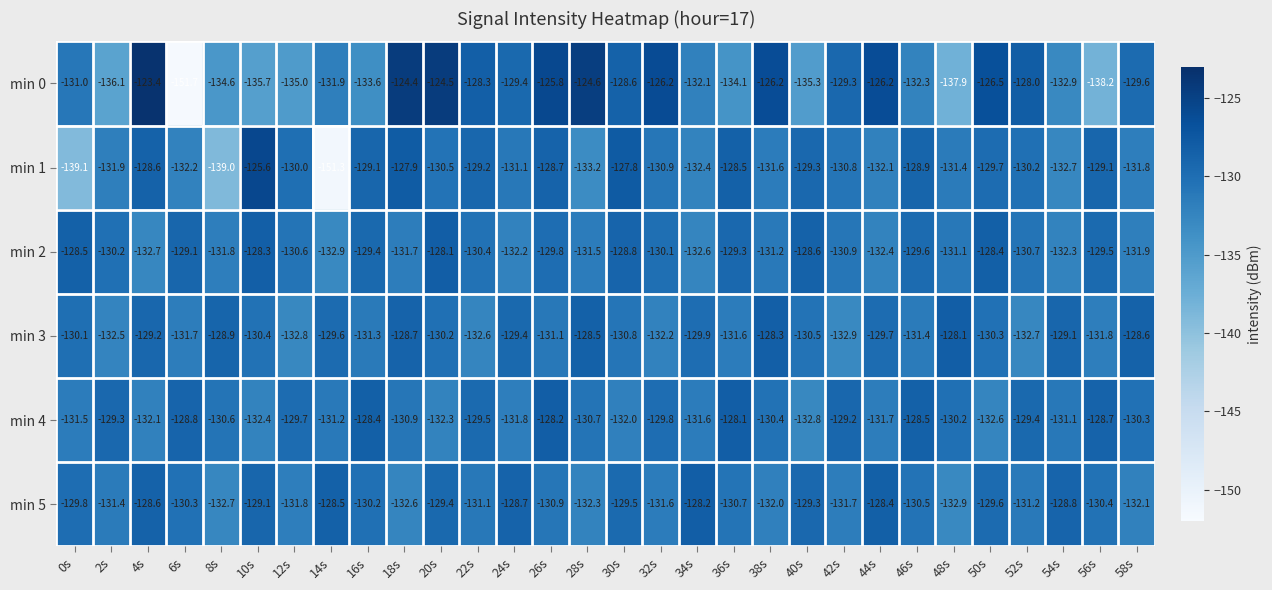

Read the min 1 value at 38s.

-131.6